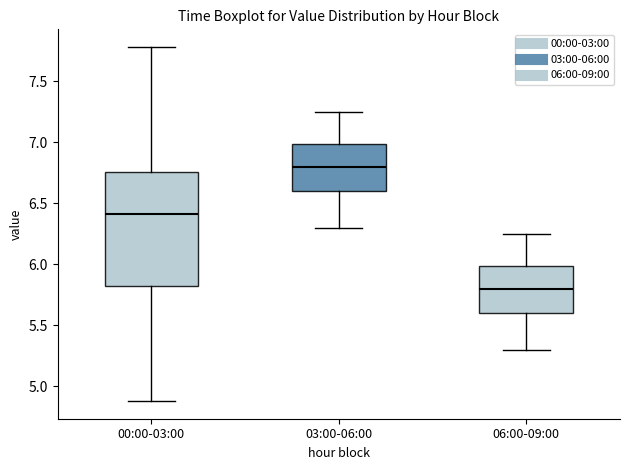

Reading left to right, transcribe this box plot: for each box, give where its median line is, the range the box spans, and where its two whiskers end, as read against the y-axis. The values are not printed on the chart, so give them approximately, as read against the axis.

00:00-03:00: median 6.40, box 5.85 to 6.75, whiskers 4.90 to 7.80
03:00-06:00: median 6.80, box 6.60 to 7.00, whiskers 6.30 to 7.25
06:00-09:00: median 5.80, box 5.60 to 6.00, whiskers 5.30 to 6.25